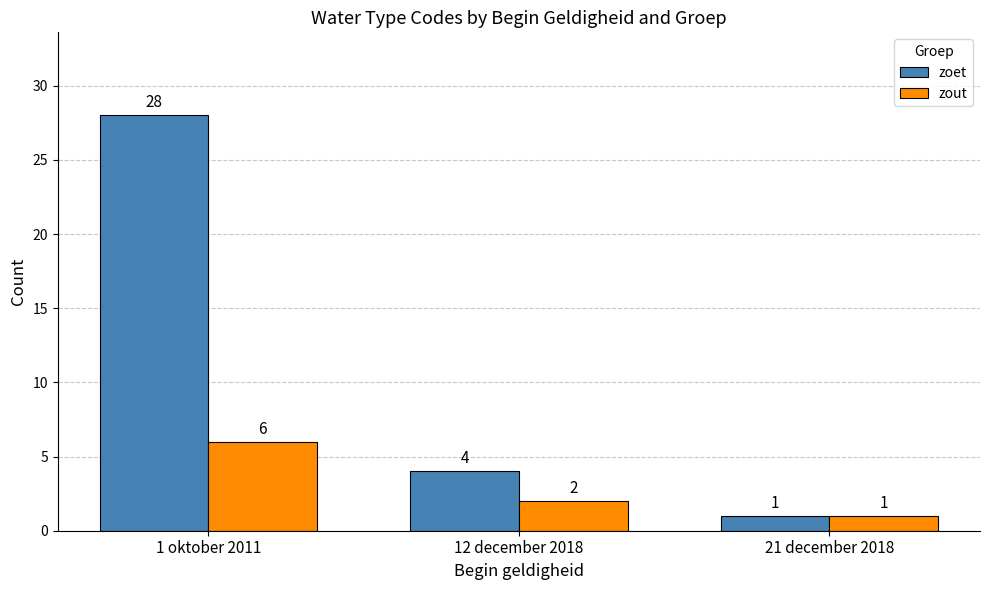

What value does the zoet series have at 1 oktober 2011?

28